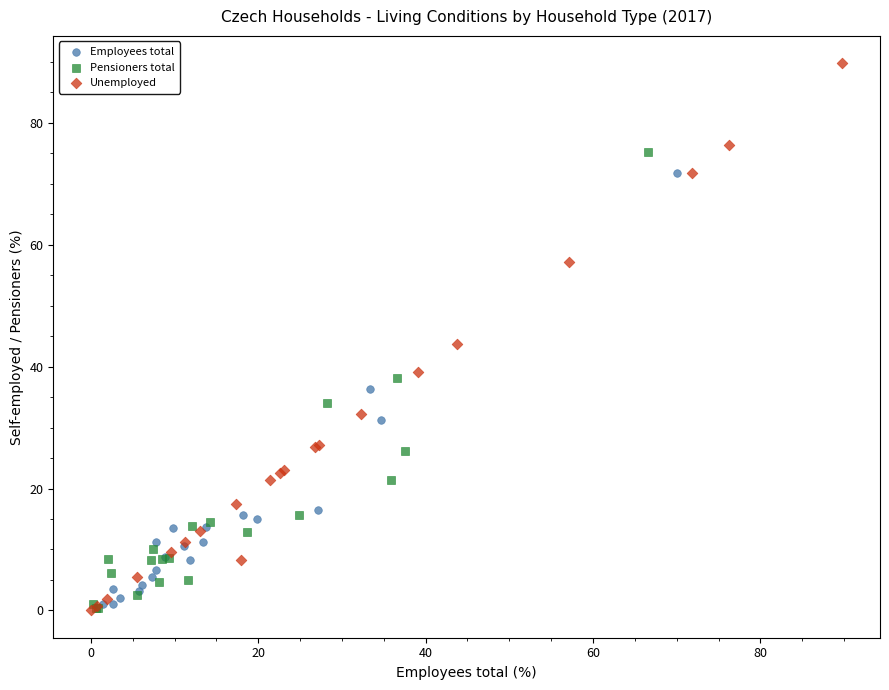

Which series has the largest Y range (max minus min)?

Unemployed